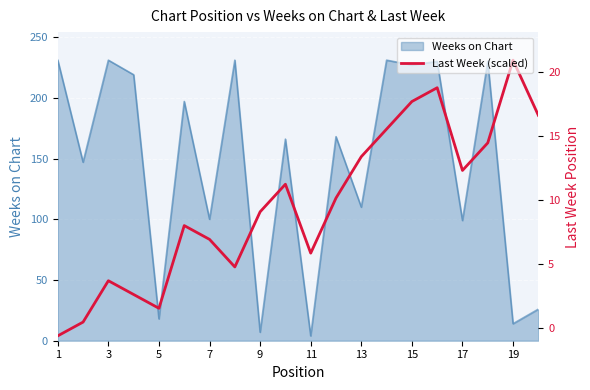

At which category does the chart reach its peak across all series?

19